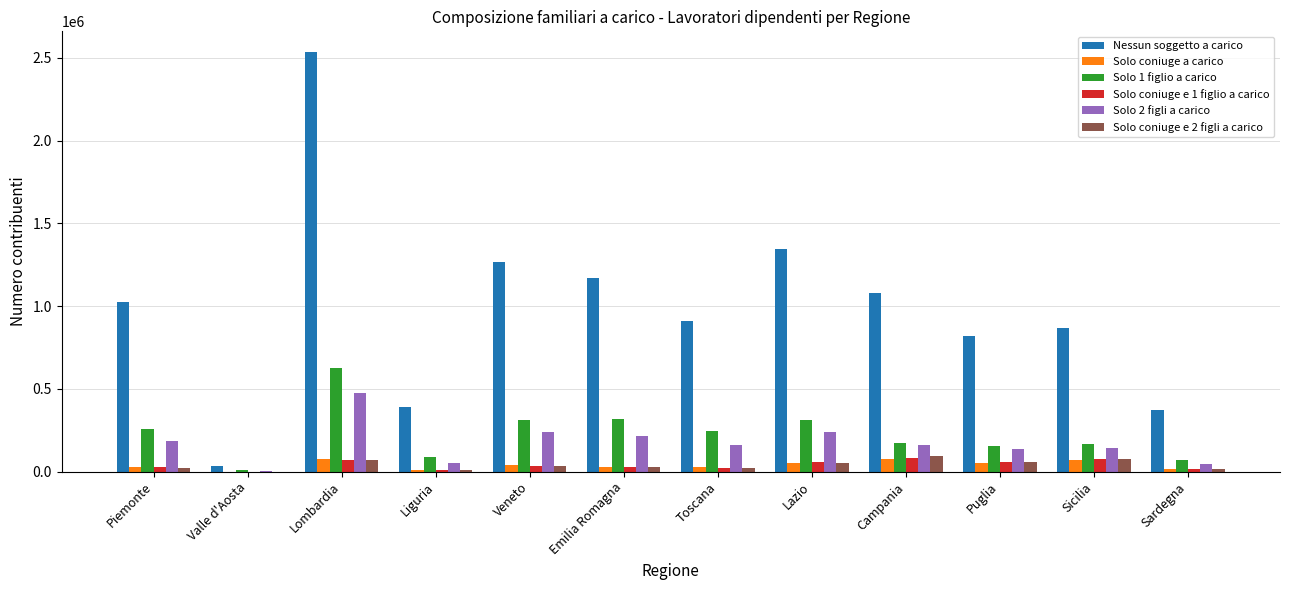

At which label does Solo 1 figlio a carico reach its peak?

Lombardia